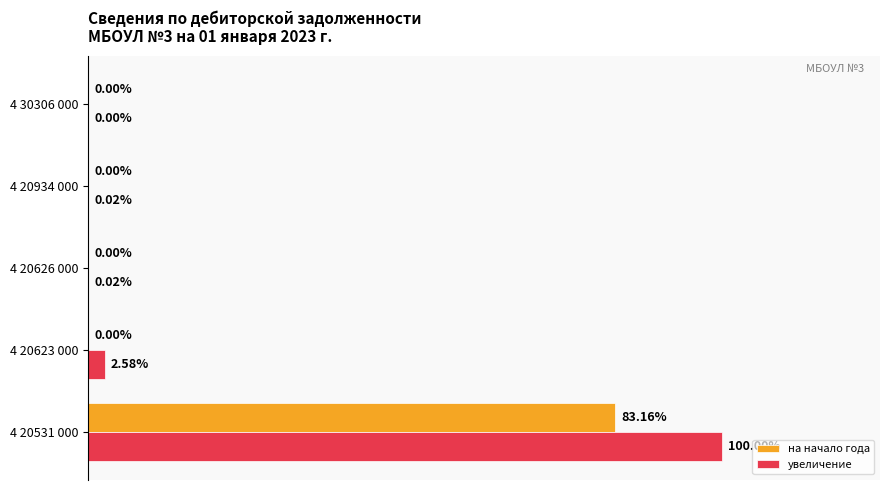

Which series has the widest spread of values?

увеличение